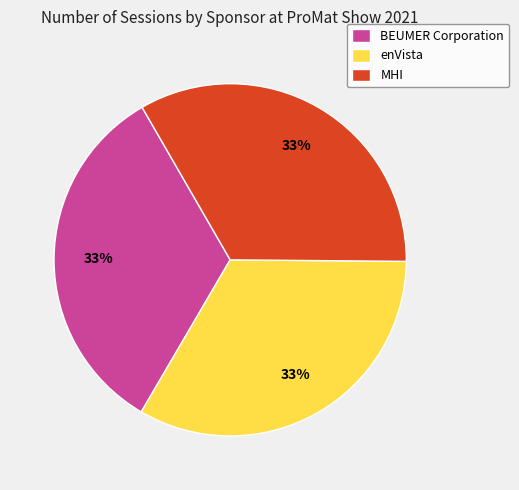

Does BEUMER Corporation account for over 50% of the chart?

No